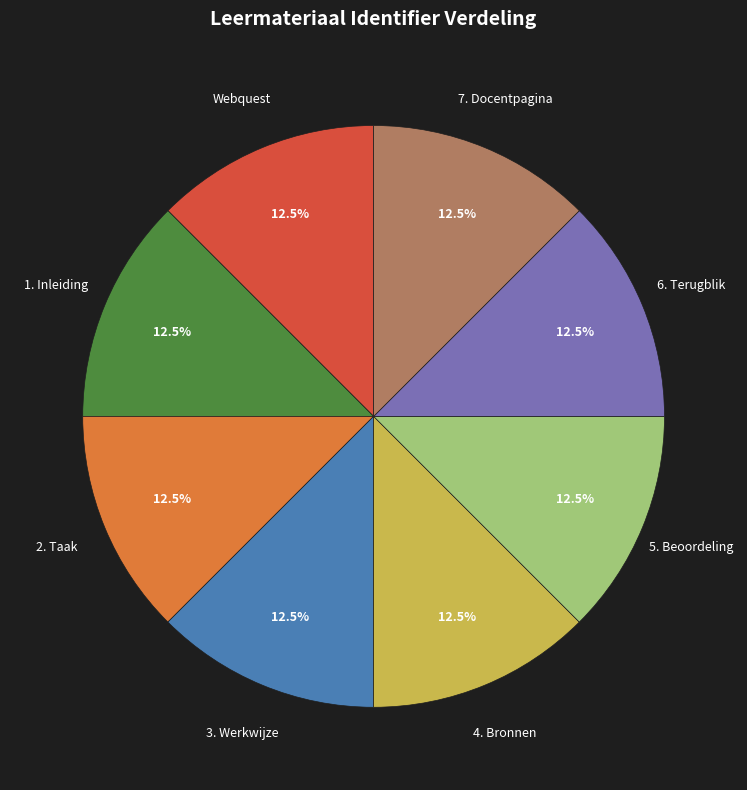

Is there a majority slice in this chart?

No